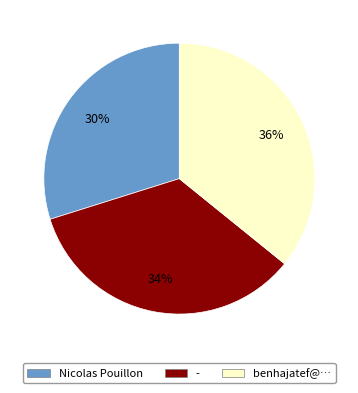

Which category has the biggest portion of the pie?

benhajatef@…